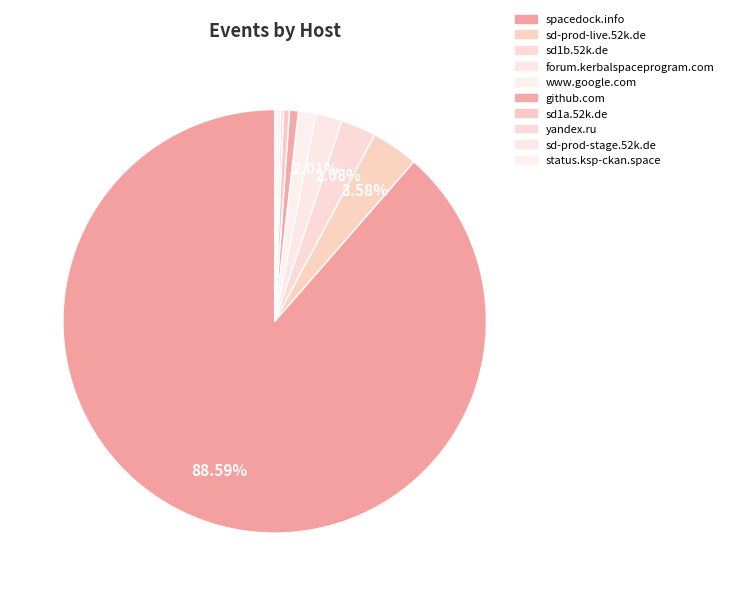

The status.ksp-ckan.space slice represents 6% of the pie. True or false?

False